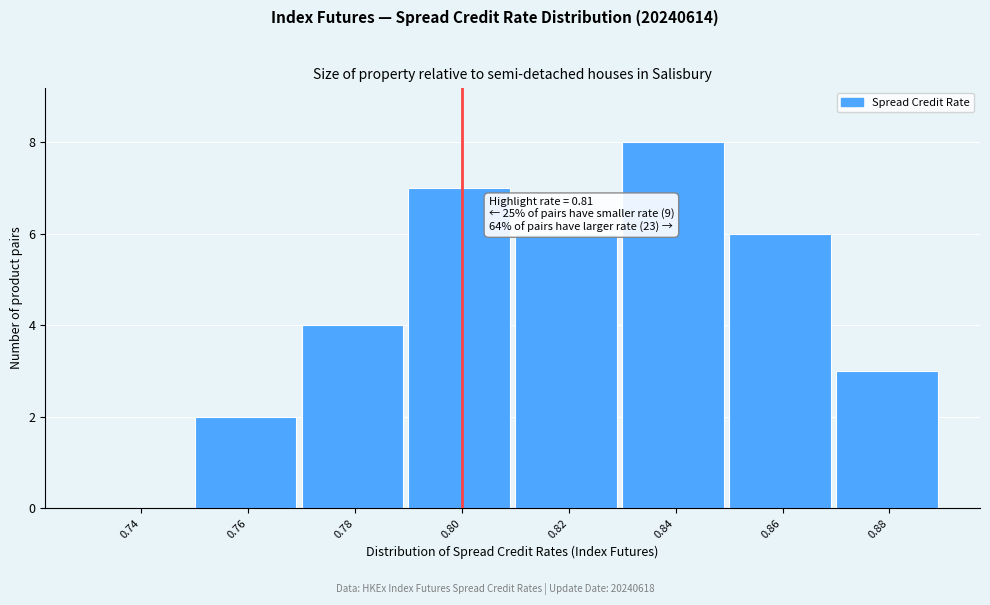

Reading right to left, transcribe all the data shown in this chart.

0.88=3	0.86=6	0.84=8	0.82=6	0.80=7	0.78=4	0.76=2	0.74=0